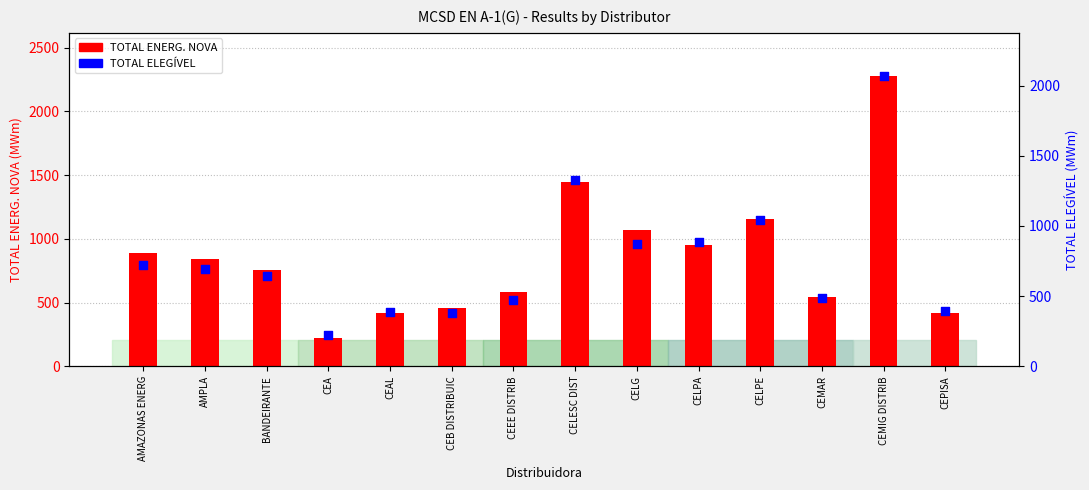

What is the change in value from CEEE DISTRIB to CELESC DIST?

+854.8